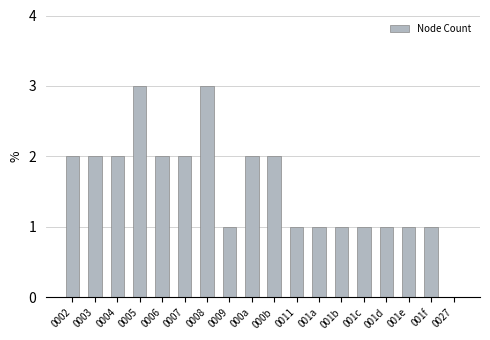

How many values are above zero?

17